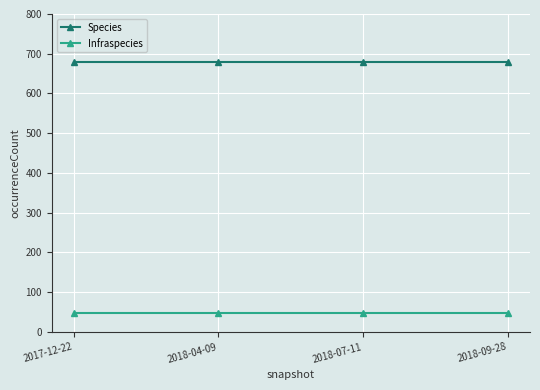

What is the value of the Infraspecies point at the 2nd from the left?

47